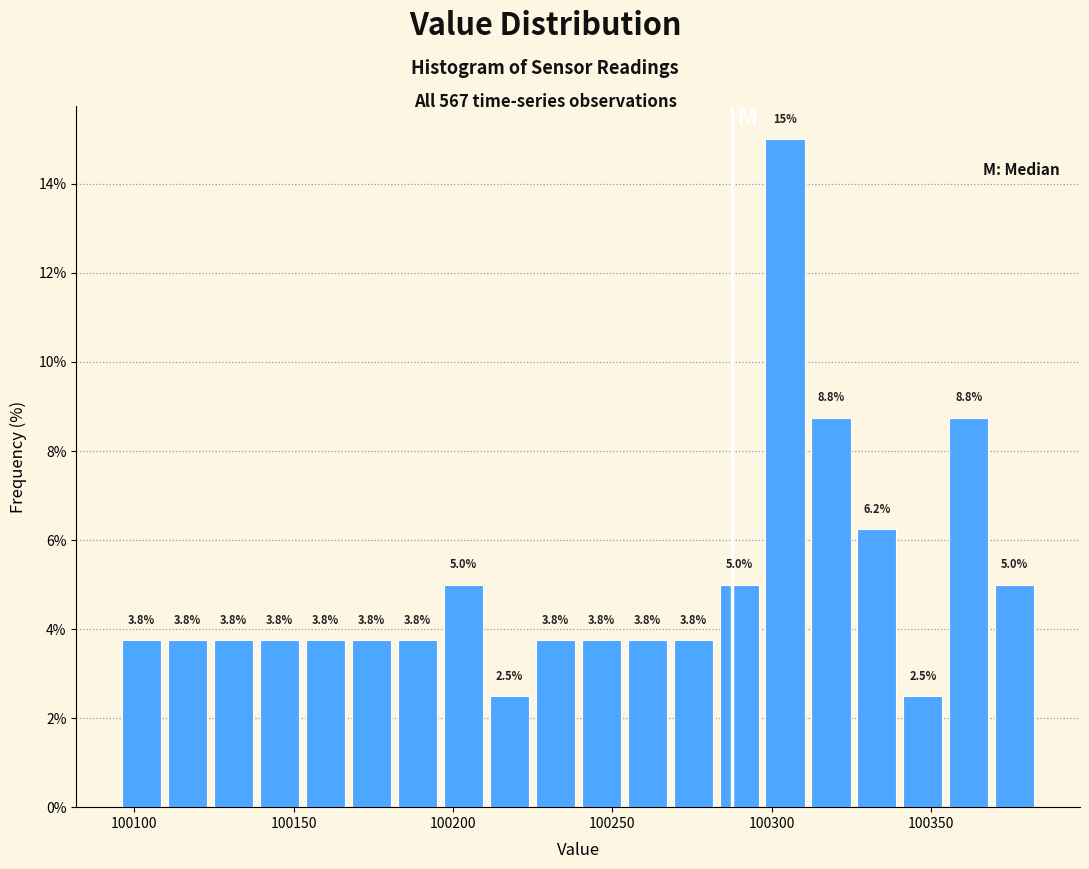

Around what value on the x-axis is the tallest bar? Give the approximate position of its centre, as read against the axis.

100305